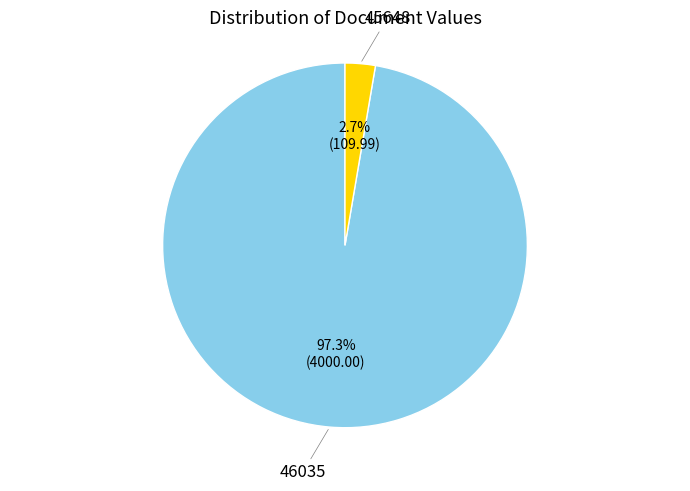

Does 45648 represent more than half of the total?

No